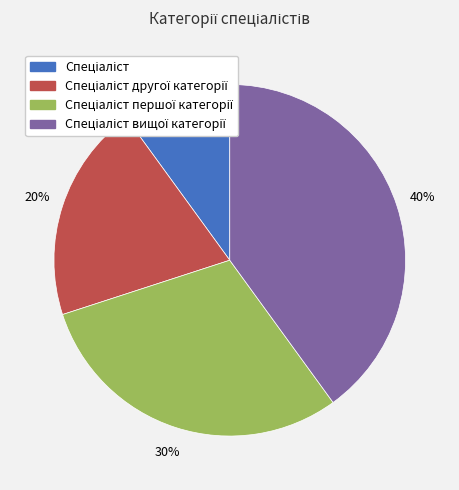

To the nearest percent, what is the average slice percentage?

25%